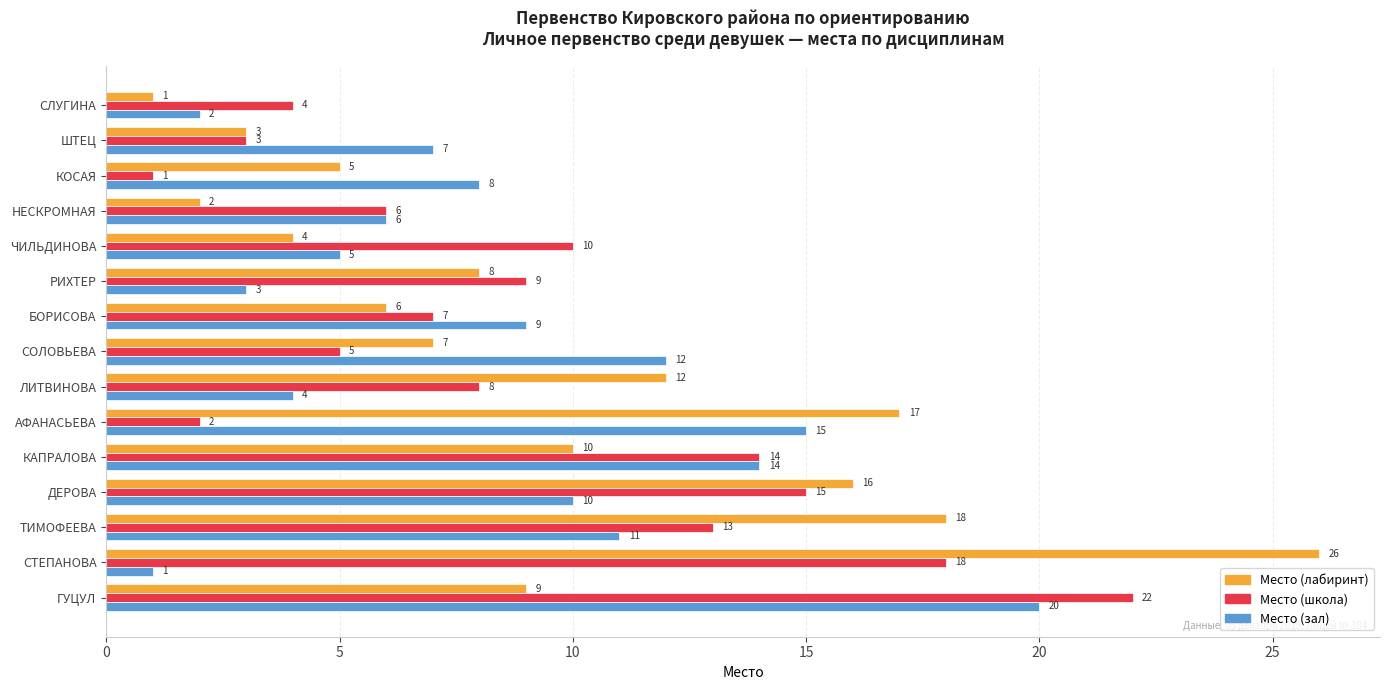

At which label does Место (лабиринт) reach its minimum?

СЛУГИНА